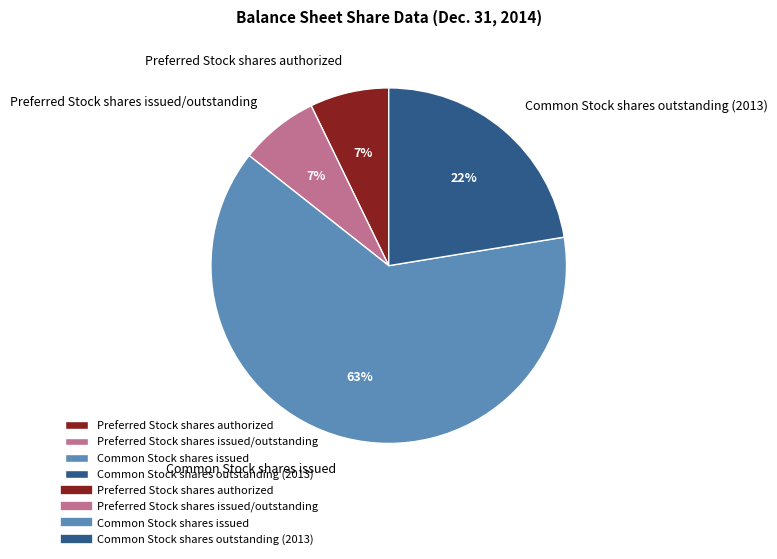

To the nearest percent, what is the difference between the Common Stock shares issued and Common Stock shares outstanding (2013) slice percentages?

41%